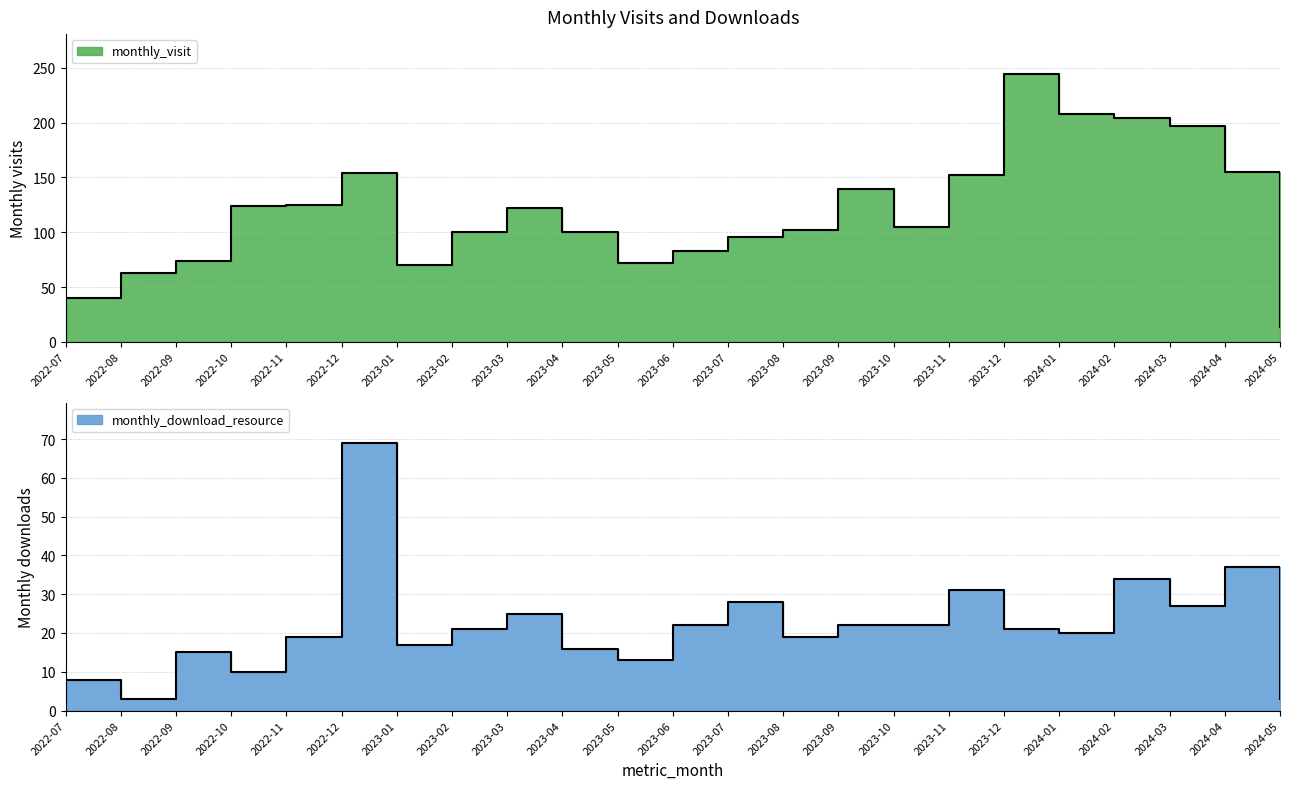

Between 2023-02 and 2023-08, which series saw the biggest shift?

monthly_visit